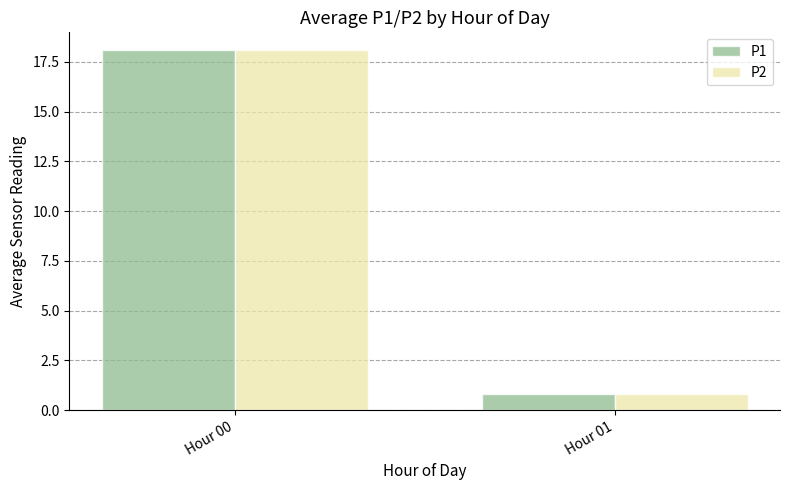

Reading left to right, what are all the values shown in this chart?

P1: 18.1	0.8
P2: 18.1	0.8